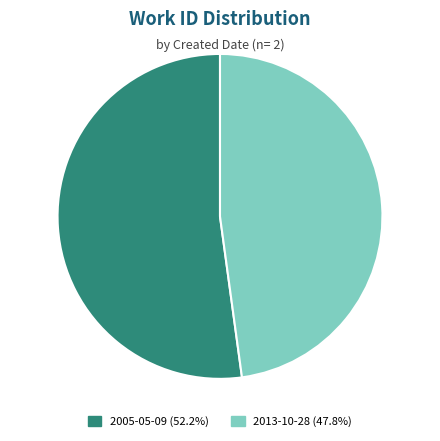

Is the sum of 2005-05-09 (52.2%) and 2013-10-28 (47.8%) greater than half?

Yes